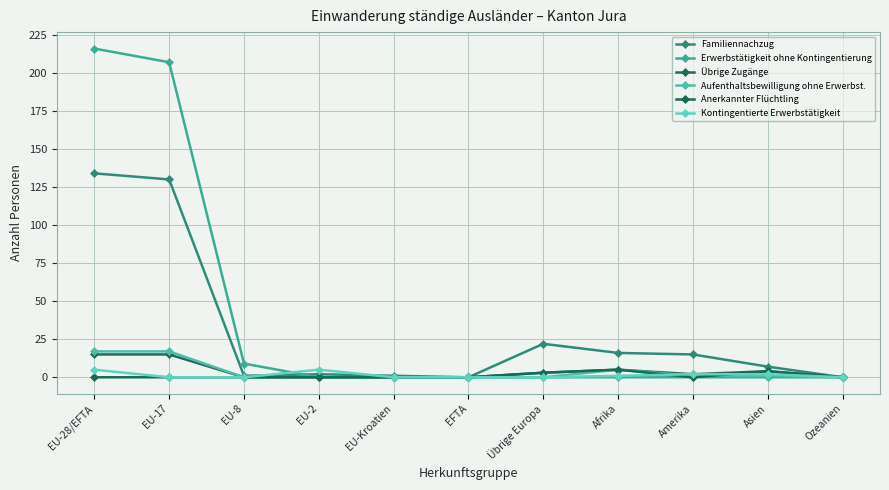

Reading left to right, list all the values displayed in this chart.

Familiennachzug: EU-28/EFTA=134	EU-17=130	EU-8=1	EU-2=2	EU-Kroatien=1	EFTA=0	Übrige Europa=22	Afrika=16	Amerika=15	Asien=7	Ozeanien=0
Erwerbstätigkeit ohne Kontingentierung: EU-28/EFTA=216	EU-17=207	EU-8=9	EU-2=0	EU-Kroatien=0	EFTA=0	Übrige Europa=0	Afrika=0	Amerika=0	Asien=0	Ozeanien=0
Übrige Zugänge: EU-28/EFTA=15	EU-17=15	EU-8=0	EU-2=0	EU-Kroatien=0	EFTA=0	Übrige Europa=3	Afrika=5	Amerika=2	Asien=4	Ozeanien=0
Aufenthaltsbewilligung ohne Erwerbst.: EU-28/EFTA=17	EU-17=17	EU-8=0	EU-2=0	EU-Kroatien=0	EFTA=0	Übrige Europa=0	Afrika=5	Amerika=1	Asien=1	Ozeanien=0
Anerkannter Flüchtling: EU-28/EFTA=0	EU-17=0	EU-8=0	EU-2=0	EU-Kroatien=0	EFTA=0	Übrige Europa=3	Afrika=5	Amerika=0	Asien=4	Ozeanien=0
Kontingentierte Erwerbstätigkeit: EU-28/EFTA=5	EU-17=0	EU-8=0	EU-2=5	EU-Kroatien=0	EFTA=0	Übrige Europa=0	Afrika=1	Amerika=2	Asien=2	Ozeanien=0